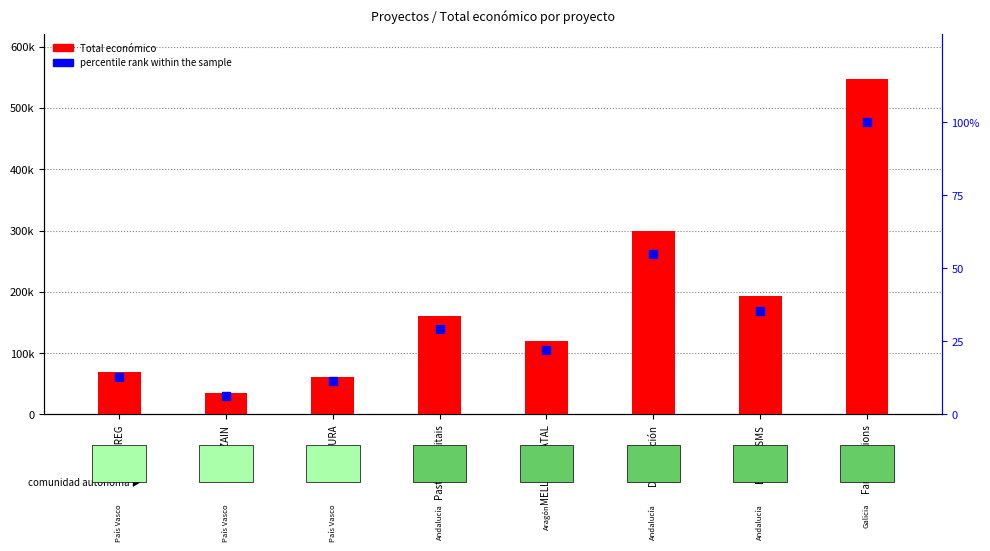

Which series has the largest total across all categories?

Total económico